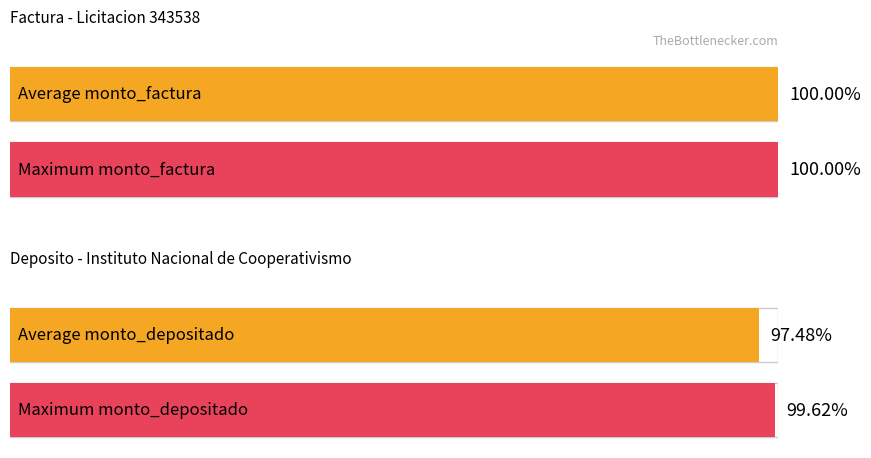

At 001-001-0000964, list the series in order from largest to smallest.

monto_factura, monto_depositado_proveedor